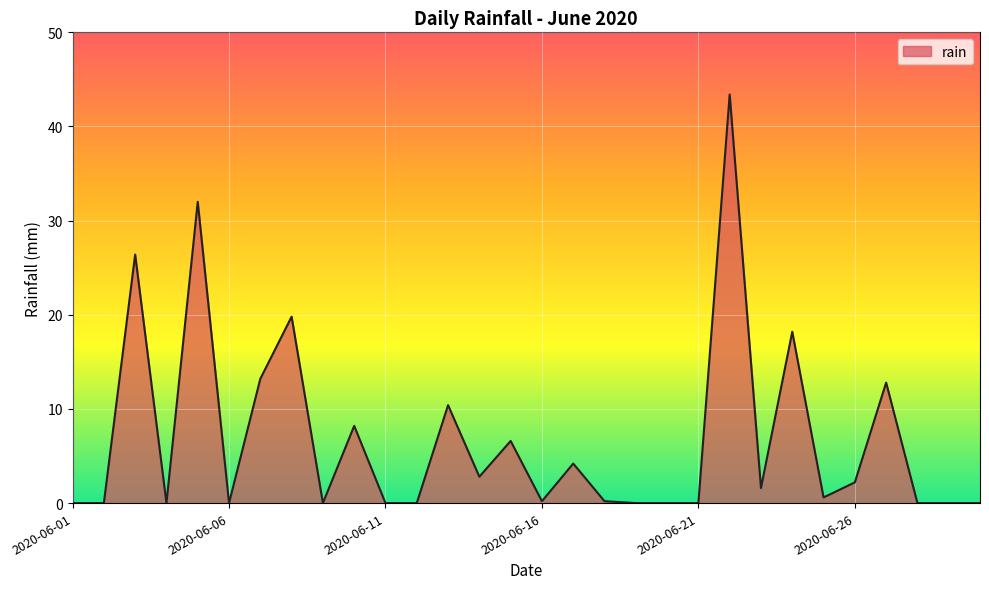

What is the greatest value displayed?

43.4